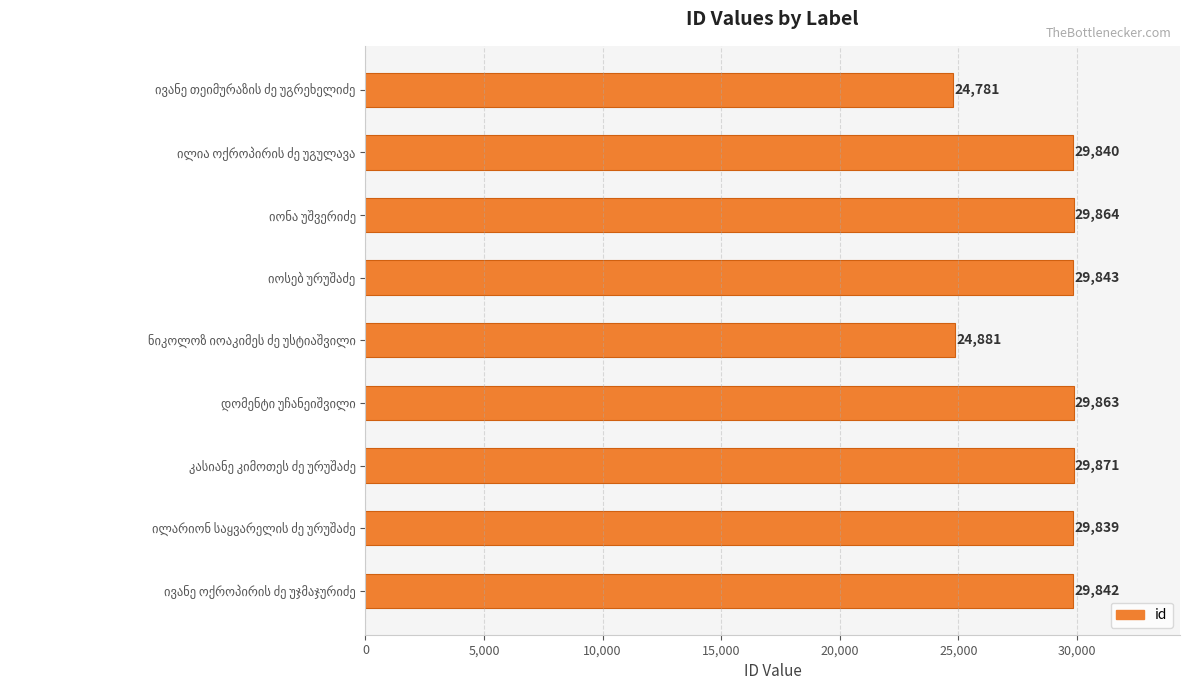

Reading top to bottom, transcribe all the data shown in this chart.

24781	29840	29864	29843	24881	29863	29871	29839	29842